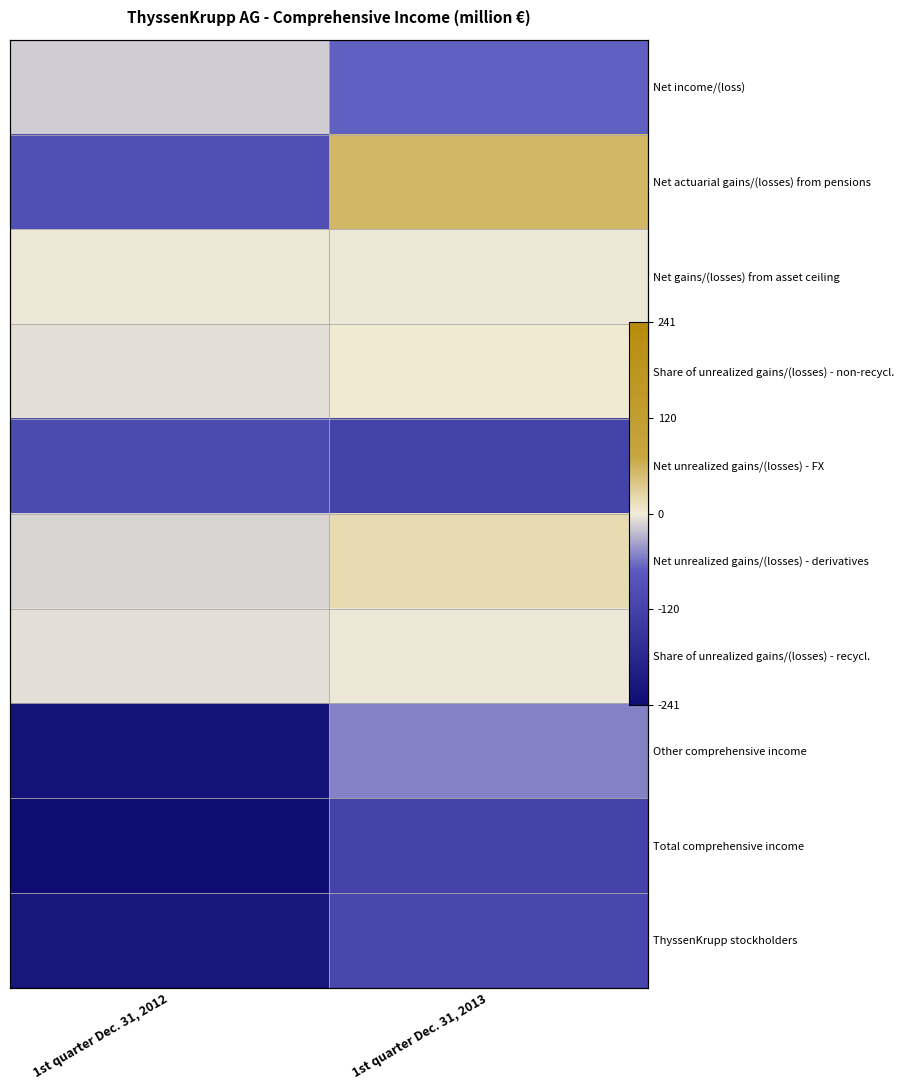

Which category has the lowest value across all series?

1st quarter Dec. 31, 2012